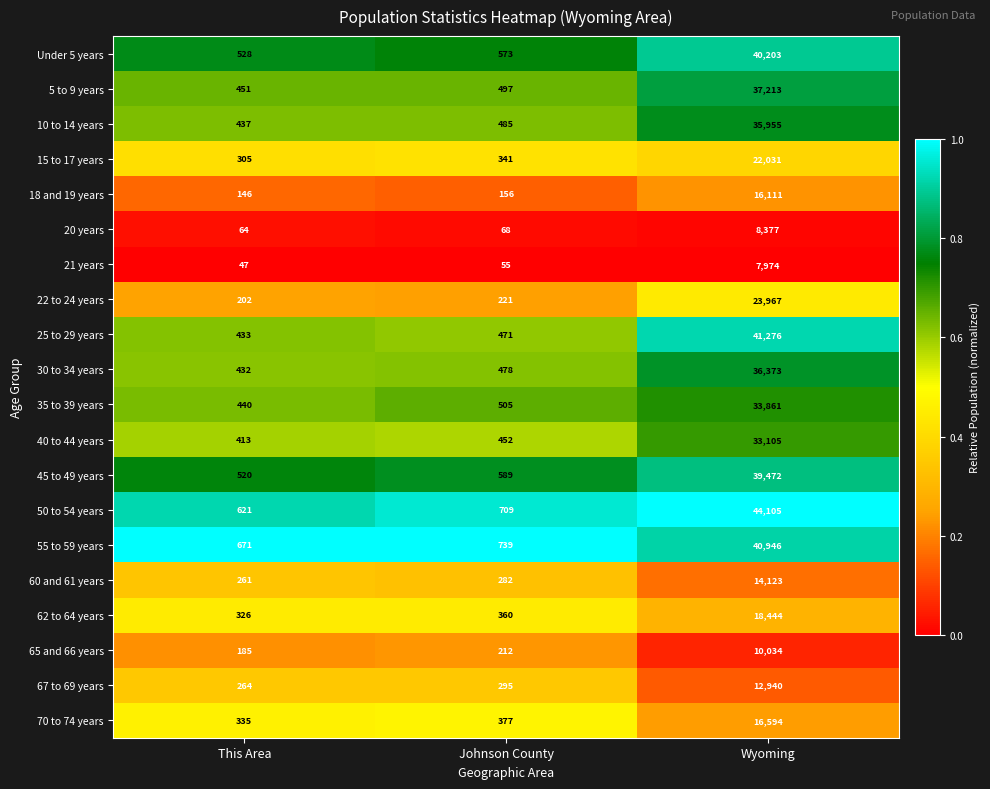

What is the difference between the maximum and minimum values in the 30 to 34 years series?

35941